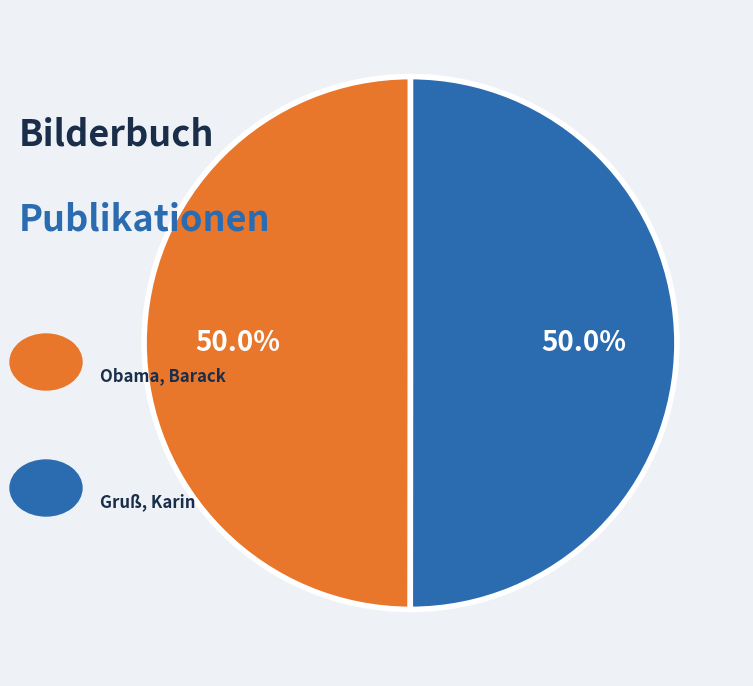

Count the number of slices in the pie.

2